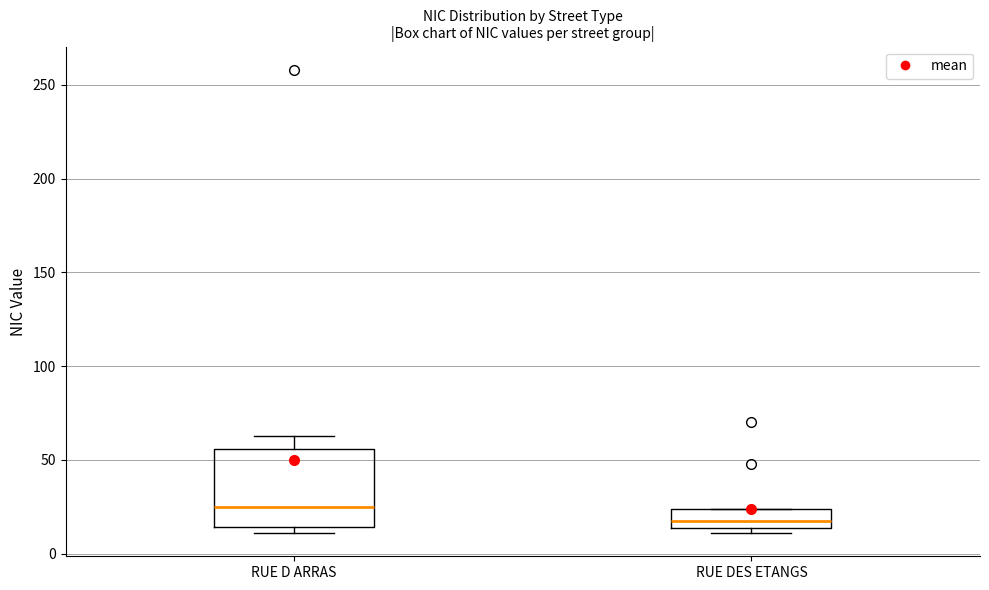

Reading left to right, read every box against the y-axis: the position of its median line, the range the box covers, and the ends of its whiskers. The values are not printed on the chart, so give them approximately, as read against the axis.

RUE D ARRAS: median 25, box 15 to 55, whiskers 10 to 65
RUE DES ETANGS: median 20, box 15 to 25, whiskers 10 to 25